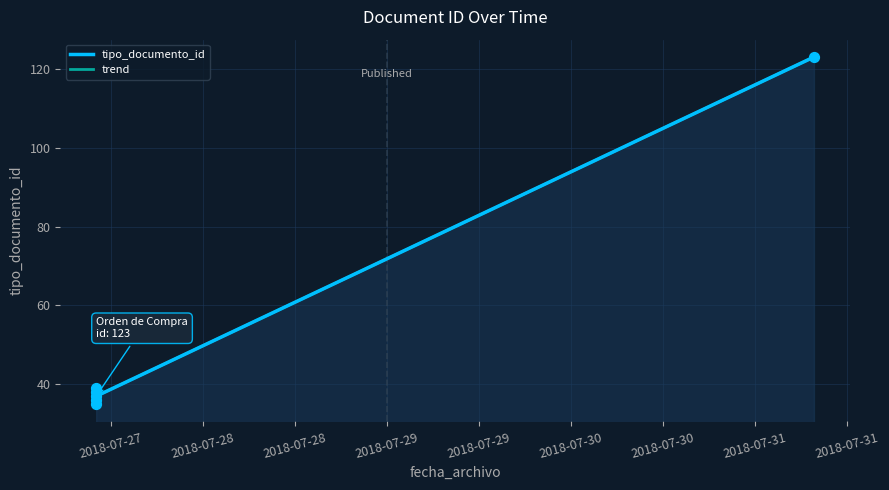

What is the change in value from 2018-07-27 to 2018-07-27?

+3